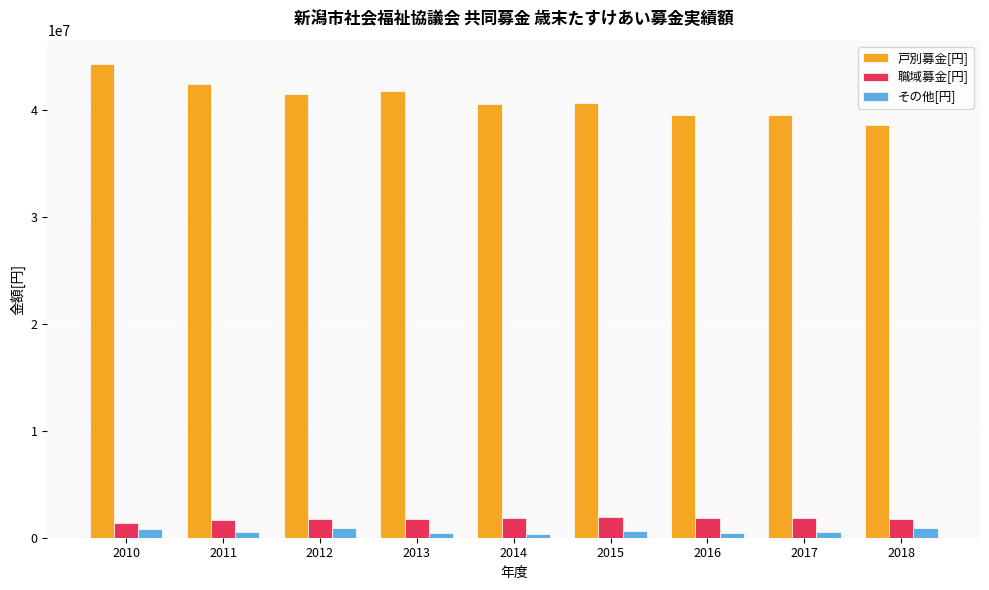

What are all the series names shown in the legend?

戸別募金[円], 職域募金[円], その他[円]